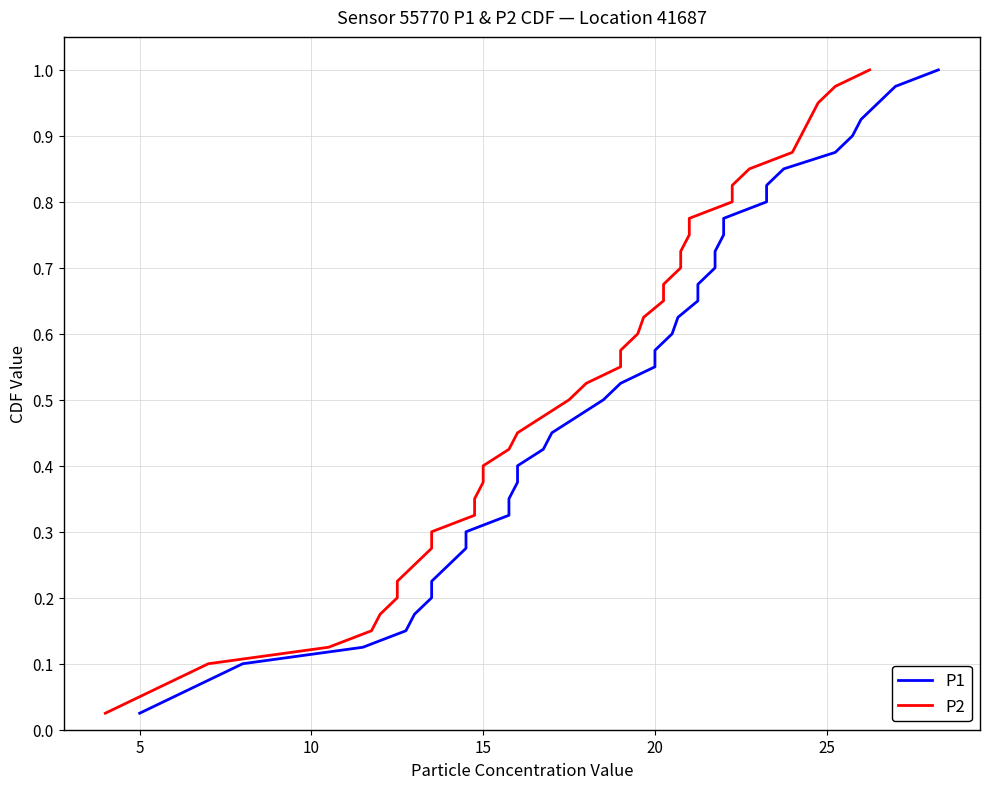

How many lines are shown in the chart?

2